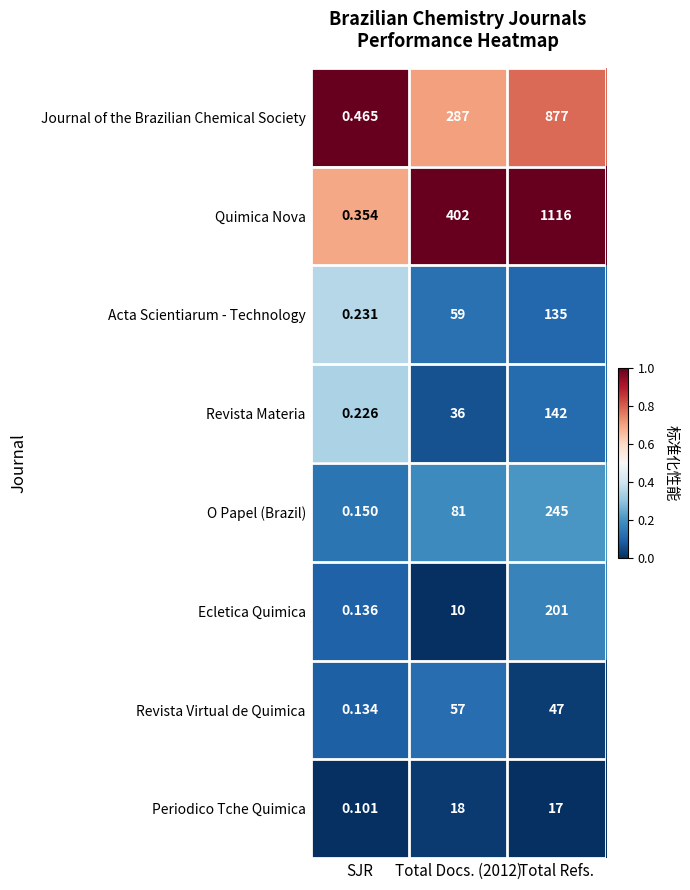

At how many categories does at least one series exceed 0?

3